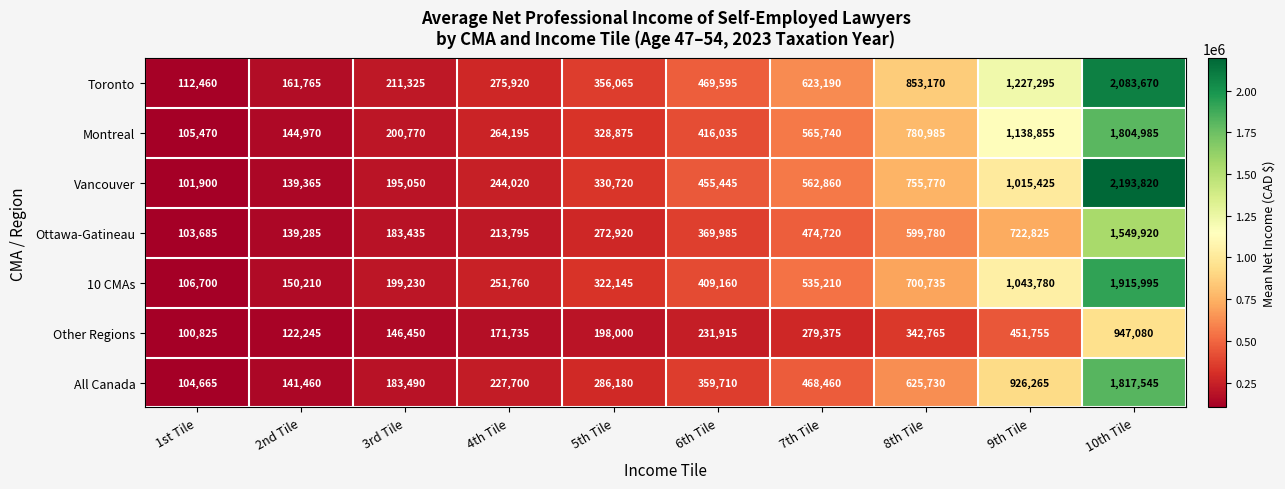

List the series in order of their peak value, lowest first.

Other Regions, Ottawa-Gatineau, Montreal, All Canada, 10 CMAs, Toronto, Vancouver